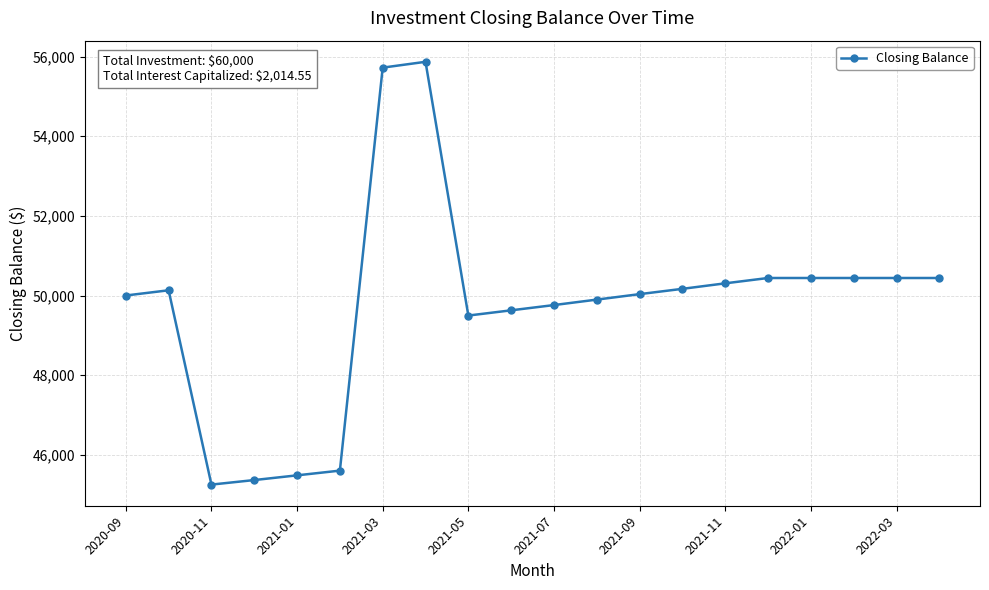

True or false: there are more than 1 points higher than both neighbors.

True